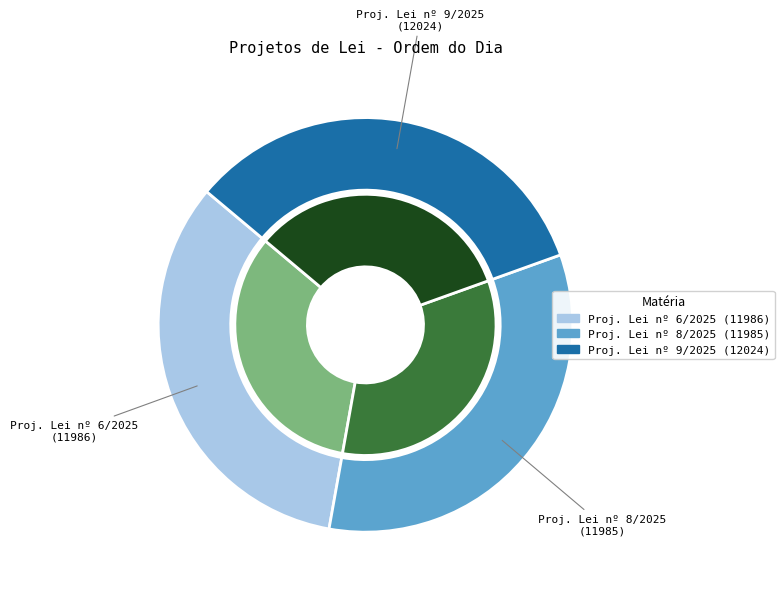

Combined, what portion of the pie is Projeto de Lei Ordinária nº 6 de 2025 and Projeto de Lei Ordinária nº 8 de 2025?

66.6%